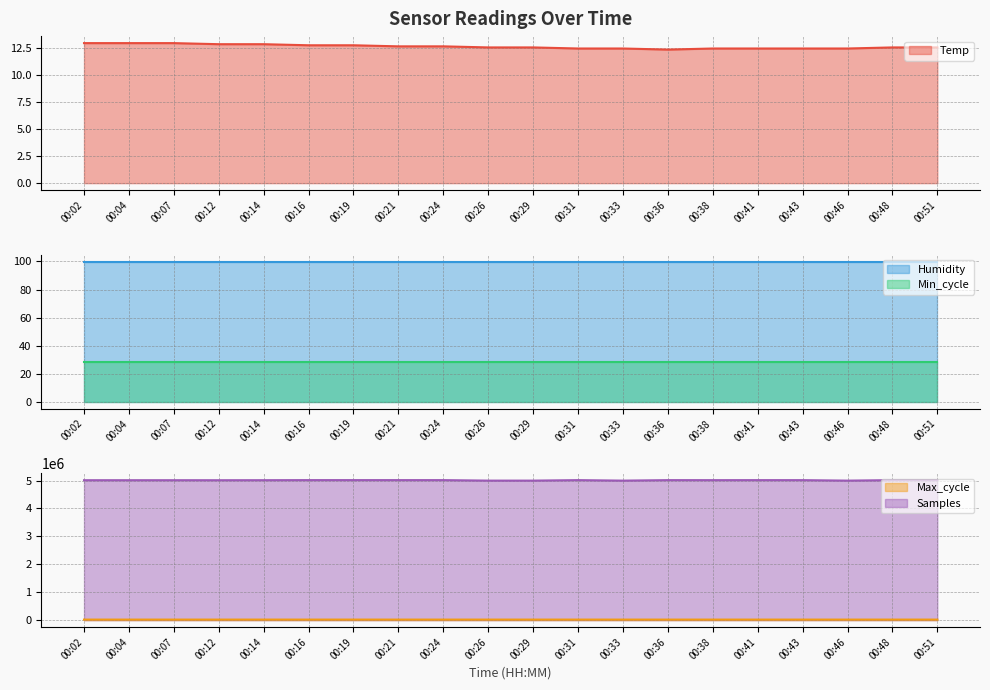

Where is Max_cycle nearest to the value 20129?

00:31